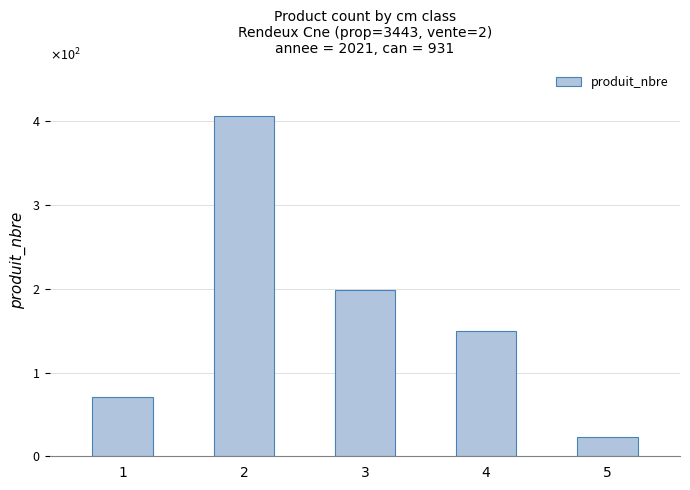

Between 3 and 4, which is larger?

3